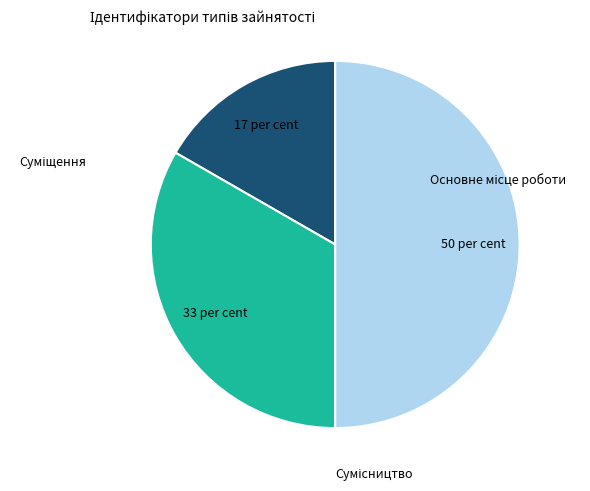

To the nearest percent, what portion does Суміщення represent?

33%